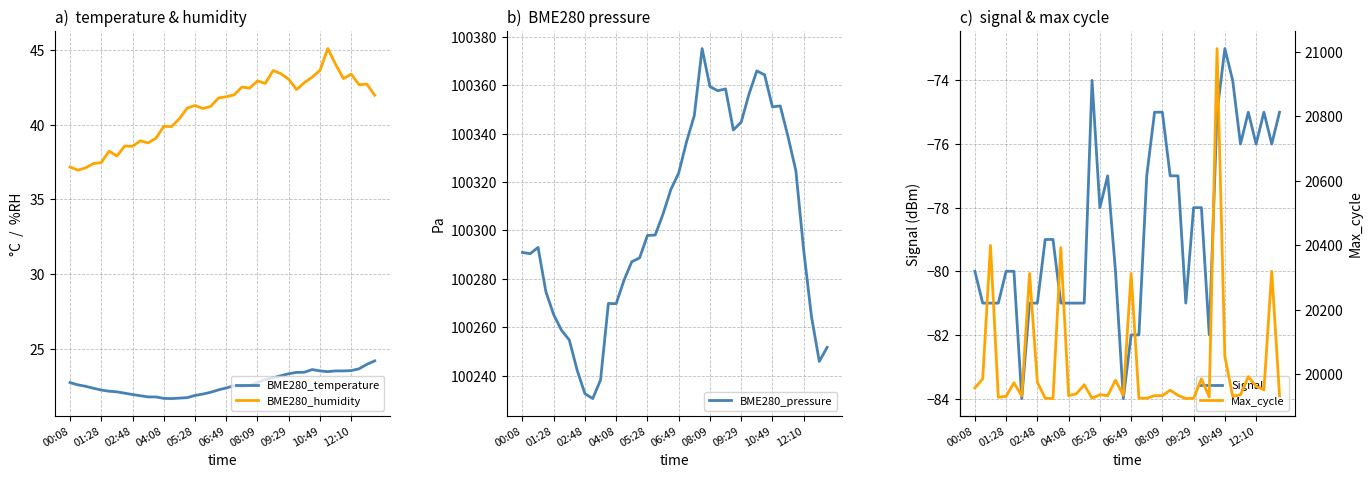

True or false: Signal and Max_cycle cross at least once.

False